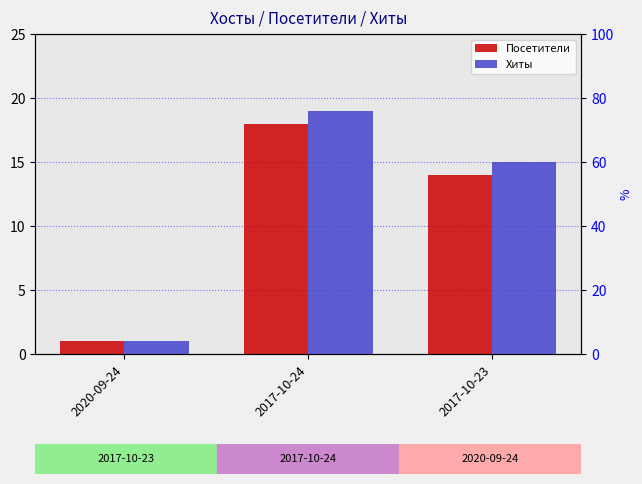

Between 2017-10-23 and 2017-10-24, which is larger?

2017-10-24